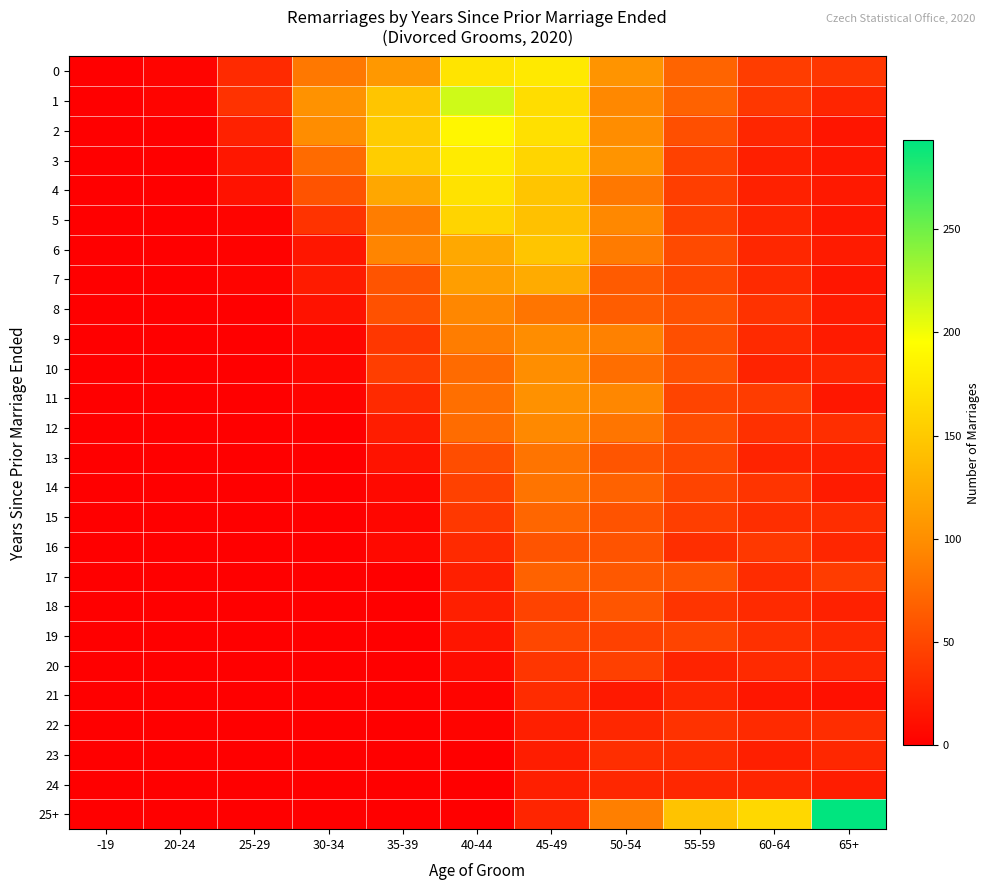

Reading left to right, what are all the values shown in this chart?

0: -19=0	20-24=3	25-29=30	30-34=84	35-39=108	40-44=173	45-49=177	50-54=105	55-59=70	60-64=43	65+=38
1: -19=0	20-24=4	25-29=35	30-34=103	35-39=146	40-44=214	45-49=167	50-54=95	55-59=69	60-64=39	65+=26
2: -19=0	20-24=1	25-29=24	30-34=99	35-39=152	40-44=188	45-49=169	50-54=99	55-59=56	60-64=27	65+=15
3: -19=0	20-24=0	25-29=17	30-34=75	35-39=153	40-44=179	45-49=160	50-54=105	55-59=46	60-64=22	65+=17
4: -19=0	20-24=0	25-29=13	30-34=58	35-39=121	40-44=171	45-49=146	50-54=84	55-59=44	60-64=24	65+=18
5: -19=0	20-24=0	25-29=3	30-34=36	35-39=88	40-44=159	45-49=143	50-54=95	55-59=45	60-64=26	65+=17
6: -19=0	20-24=0	25-29=2	30-34=16	35-39=93	40-44=122	45-49=146	50-54=86	55-59=52	60-64=28	65+=19
7: -19=0	20-24=0	25-29=3	30-34=19	35-39=59	40-44=113	45-49=124	50-54=64	55-59=50	60-64=30	65+=16
8: -19=0	20-24=0	25-29=0	30-34=13	35-39=57	40-44=94	45-49=82	50-54=65	55-59=57	60-64=35	65+=19
9: -19=0	20-24=0	25-29=0	30-34=5	35-39=39	40-44=87	45-49=99	50-54=90	55-59=56	60-64=30	65+=20
10: -19=0	20-24=0	25-29=0	30-34=5	35-39=44	40-44=75	45-49=100	50-54=77	55-59=57	60-64=25	65+=27
11: -19=0	20-24=0	25-29=0	30-34=3	35-39=30	40-44=78	45-49=102	50-54=94	55-59=48	60-64=42	65+=17
12: -19=0	20-24=0	25-29=0	30-34=1	35-39=21	40-44=76	45-49=96	50-54=82	55-59=54	60-64=34	65+=33
13: -19=0	20-24=0	25-29=0	30-34=0	35-39=14	40-44=54	45-49=81	50-54=60	55-59=50	60-64=25	65+=22
14: -19=0	20-24=0	25-29=0	30-34=0	35-39=7	40-44=46	45-49=81	50-54=69	55-59=48	60-64=37	65+=20
15: -19=0	20-24=0	25-29=0	30-34=0	35-39=5	40-44=40	45-49=72	50-54=58	55-59=44	60-64=33	65+=32
16: -19=0	20-24=0	25-29=0	30-34=0	35-39=7	40-44=30	45-49=59	50-54=58	55-59=33	60-64=40	65+=27
17: -19=0	20-24=0	25-29=0	30-34=0	35-39=1	40-44=22	45-49=69	50-54=62	55-59=58	60-64=31	65+=42
18: -19=0	20-24=0	25-29=0	30-34=0	35-39=0	40-44=22	45-49=47	50-54=60	55-59=37	60-64=30	65+=24
19: -19=0	20-24=0	25-29=0	30-34=0	35-39=0	40-44=15	45-49=50	50-54=46	55-59=48	60-64=34	65+=29
20: -19=0	20-24=0	25-29=0	30-34=0	35-39=1	40-44=9	45-49=38	50-54=45	55-59=25	60-64=30	65+=27
21: -19=0	20-24=0	25-29=0	30-34=0	35-39=0	40-44=3	45-49=31	50-54=18	55-59=27	60-64=16	65+=12
22: -19=0	20-24=0	25-29=0	30-34=0	35-39=0	40-44=3	45-49=22	50-54=28	55-59=35	60-64=30	65+=32
23: -19=0	20-24=0	25-29=0	30-34=0	35-39=0	40-44=1	45-49=21	50-54=33	55-59=32	60-64=22	65+=28
24: -19=0	20-24=0	25-29=0	30-34=0	35-39=0	40-44=1	45-49=22	50-54=28	55-59=28	60-64=26	65+=21
25+: -19=0	20-24=0	25-29=0	30-34=0	35-39=0	40-44=0	45-49=26	50-54=89	55-59=145	60-64=163	65+=293